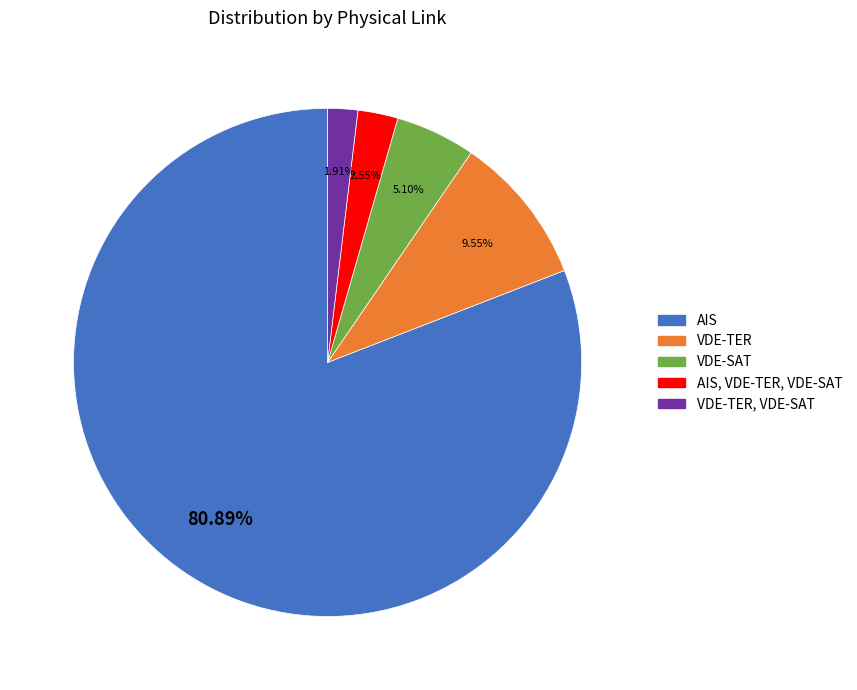

Is there any slice that represents more than half of the pie?

Yes